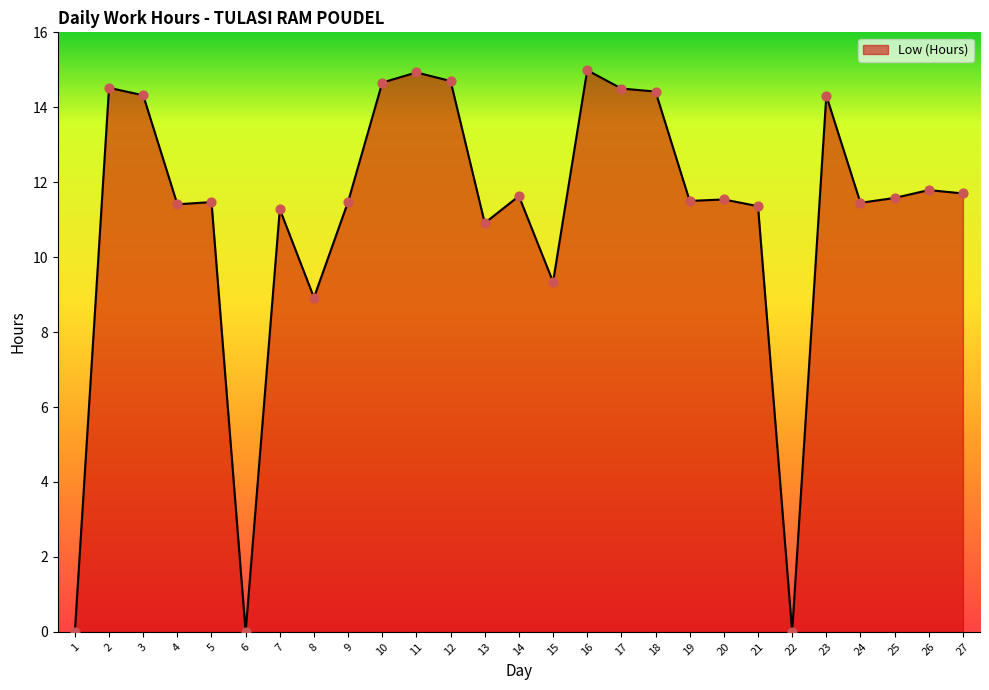

What is the ratio of the value at 20 to the value at 21?

1.0